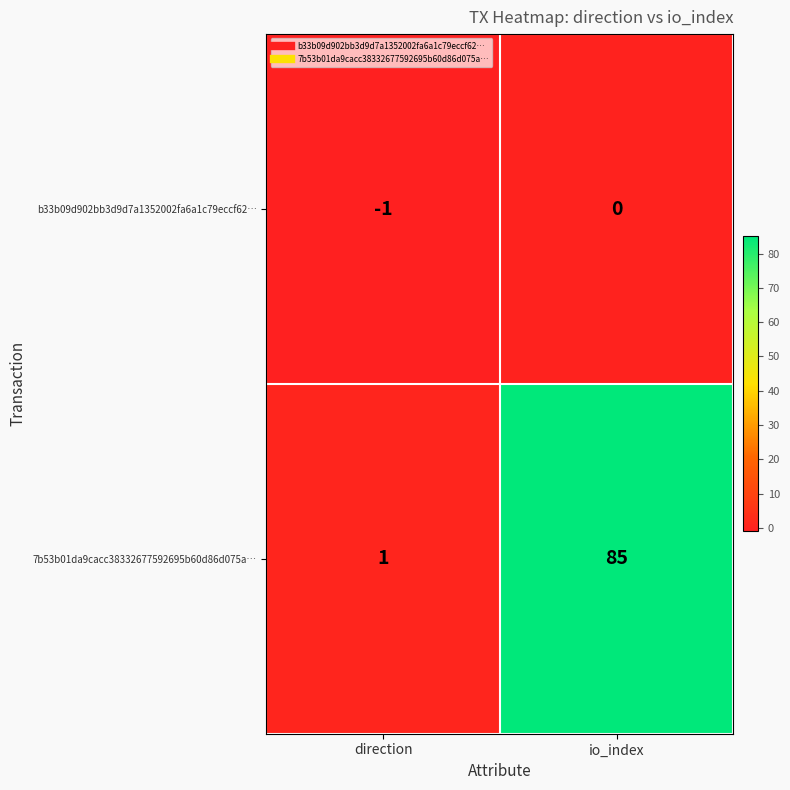

Which series has the largest total across all categories?

7b53b01da9cacc38332677592695b60d86d075a…